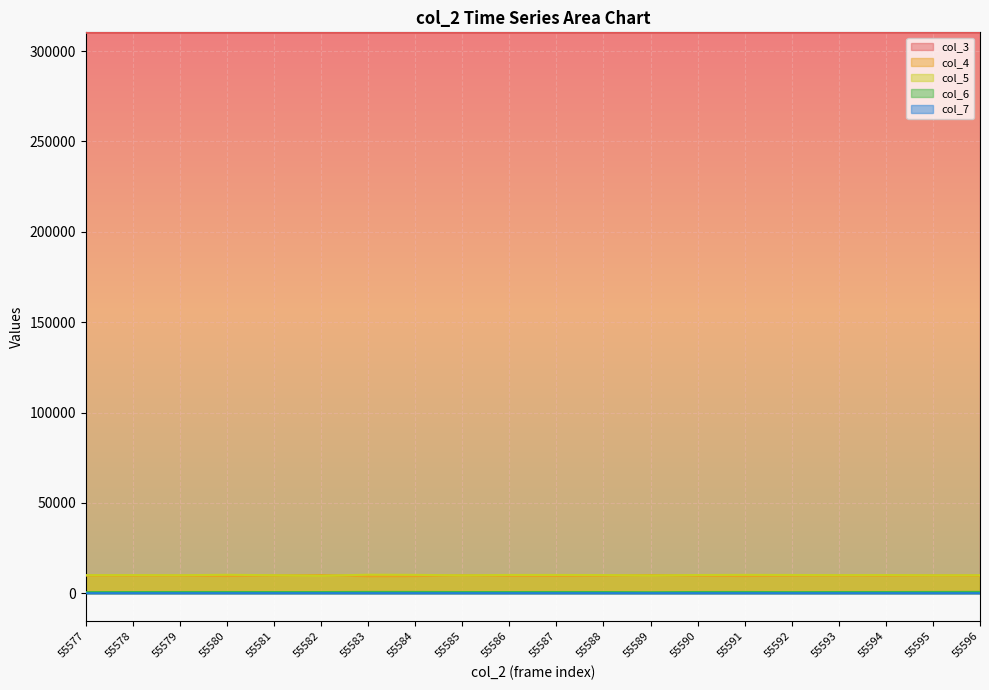

What is the value of the col_6 point at the 13th from the left?

546